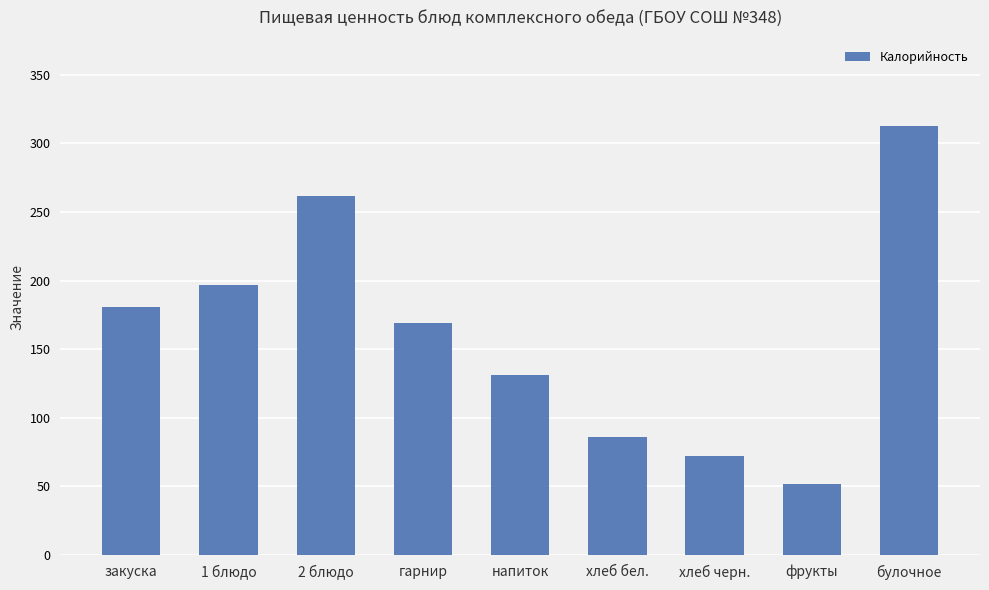

Reading left to right, extract all data points from this chart.

181	197	262	169	131	86	72	52	313